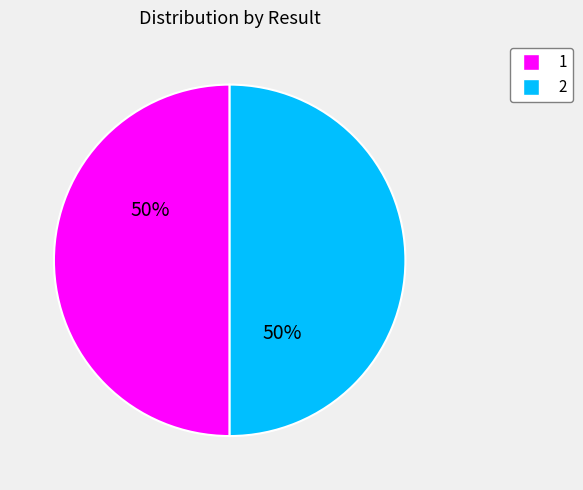

The 1 slice represents 40% of the pie. True or false?

False